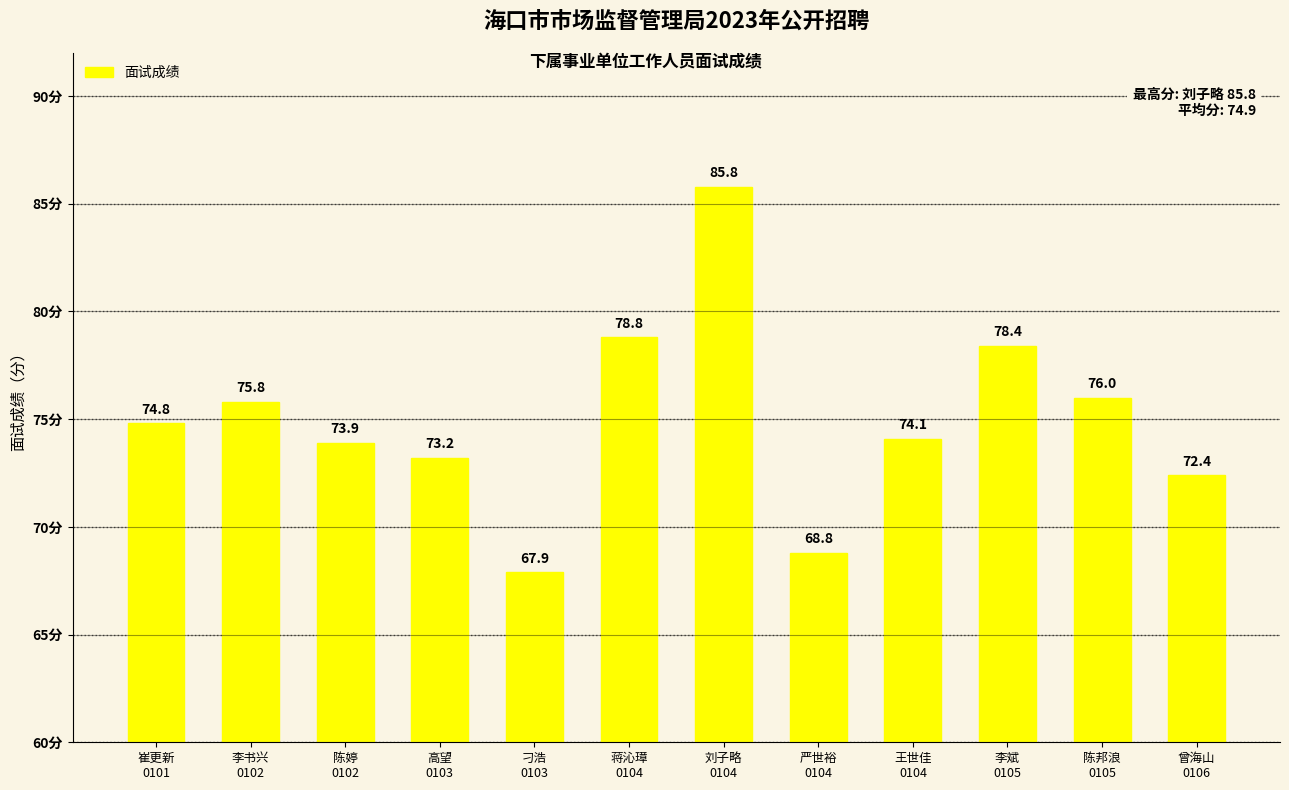

How many series are shown in this chart?

1